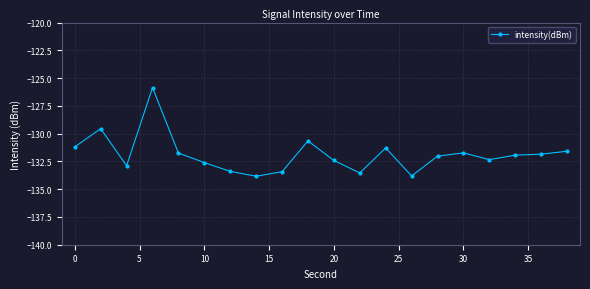

What is the value of the 13th point from the left?

-131.3